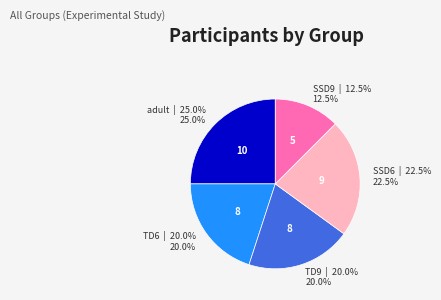

True or false: TD6 accounts for 20% of the total.

True